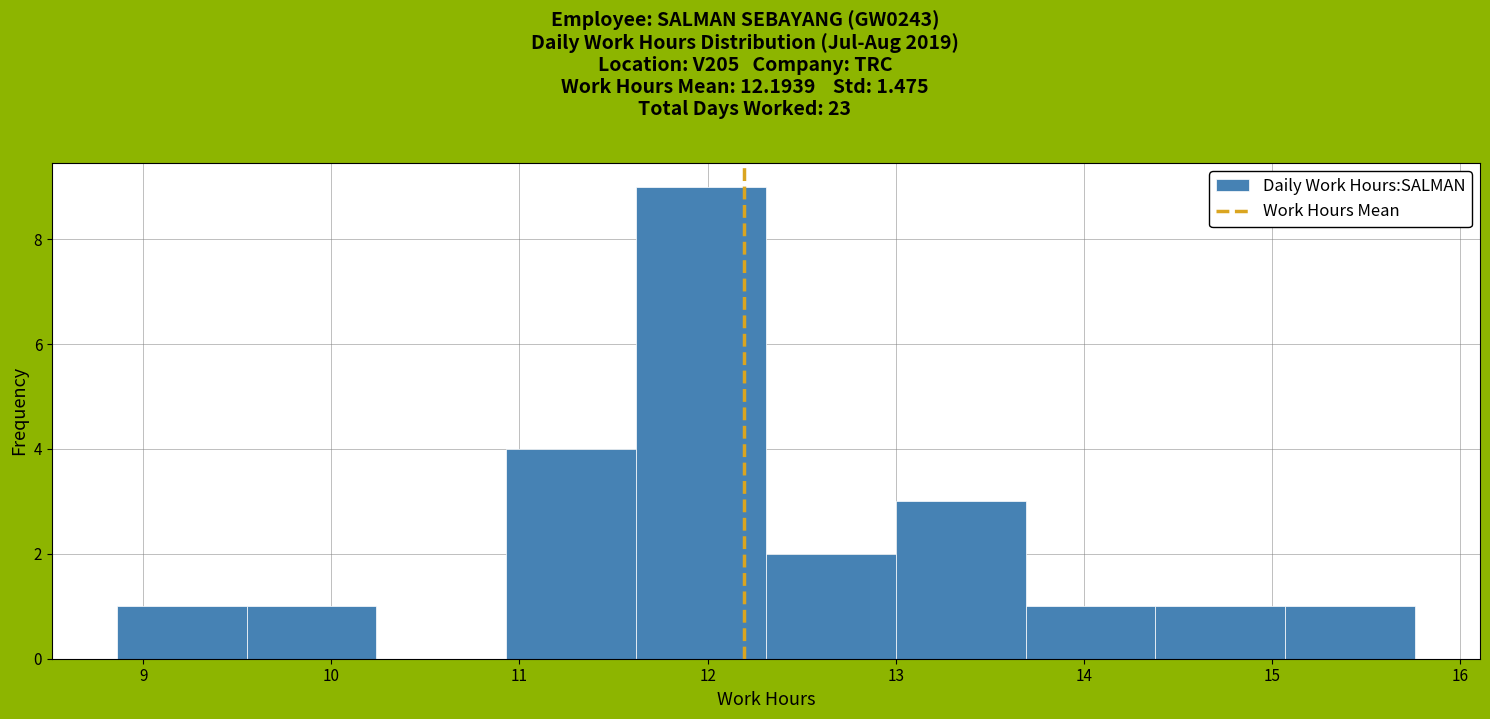

Over which range of the x-axis is the bar tallest?

11.62 to 12.31